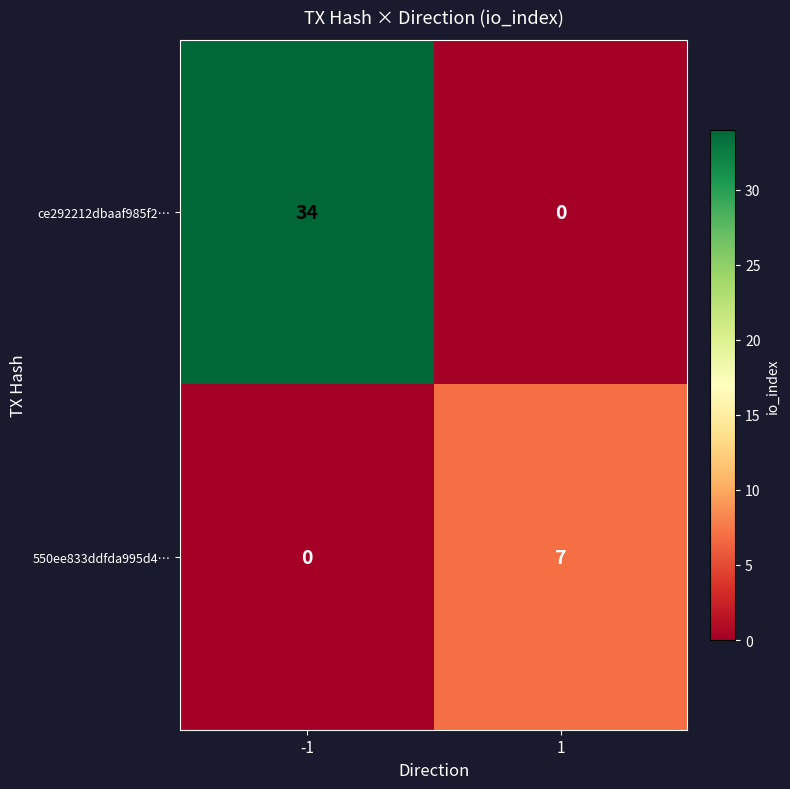

What is the total value across all series at 1?

7